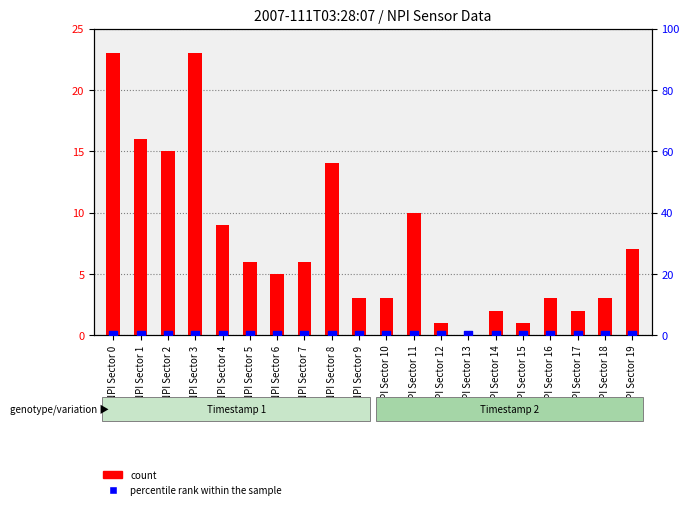

Which series has the widest spread of Y values?

count